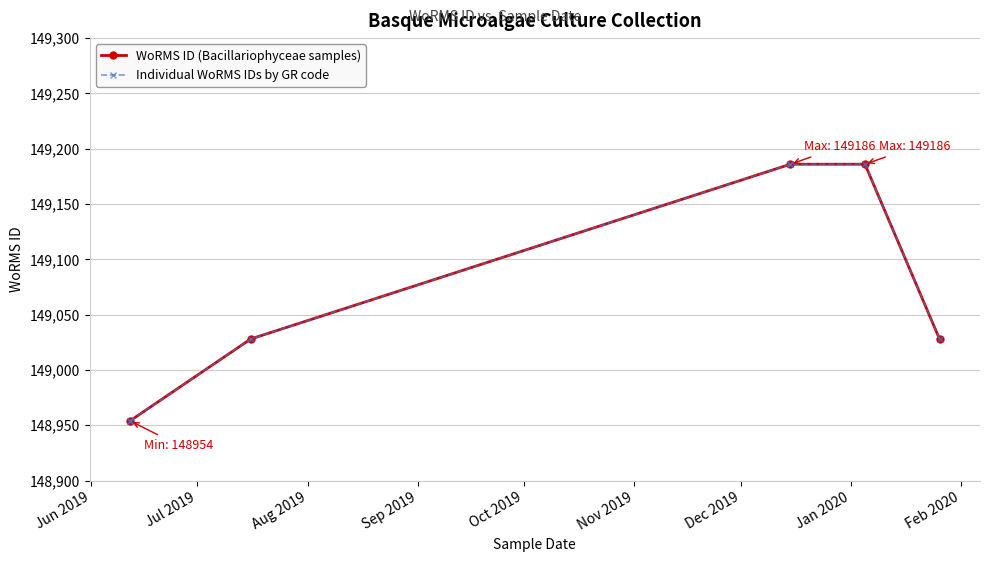

How many data points in WoRMS ID (Bacillariophyceae samples) are less than 149028?

1